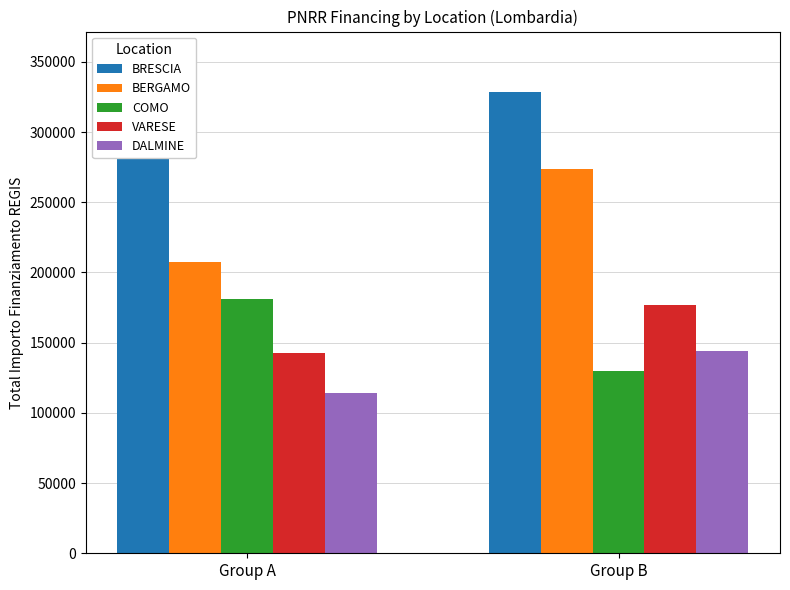

The VARESE series shows 269695.4 at Group B. True or false?

False